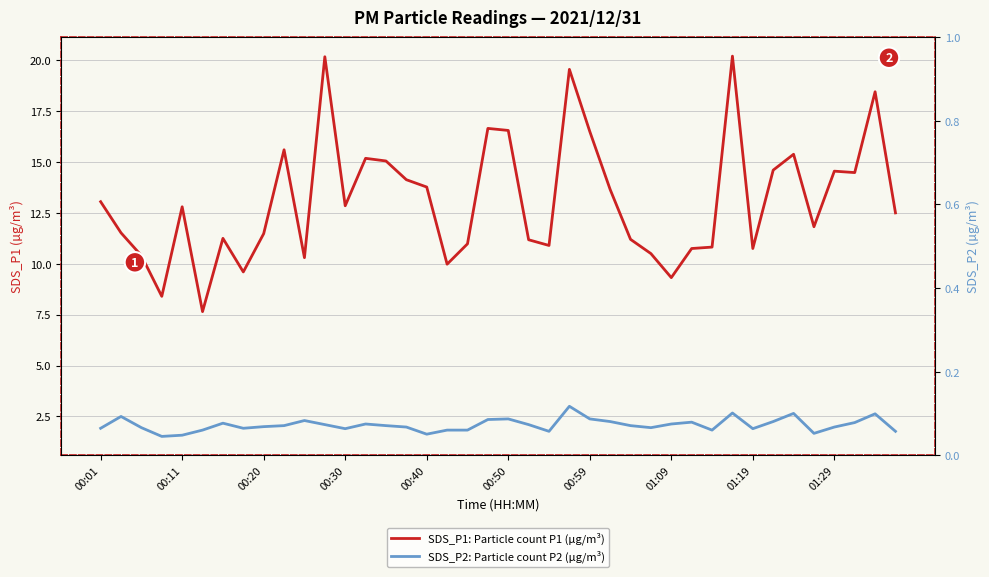

Which has a higher value, 01:09 or 01:19?

01:19